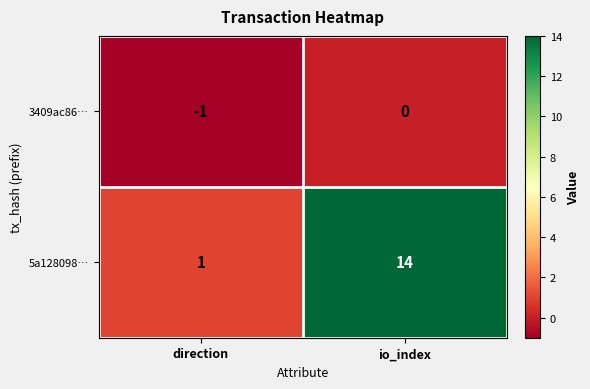

How many values in the 3409ac86… series are below 0?

1